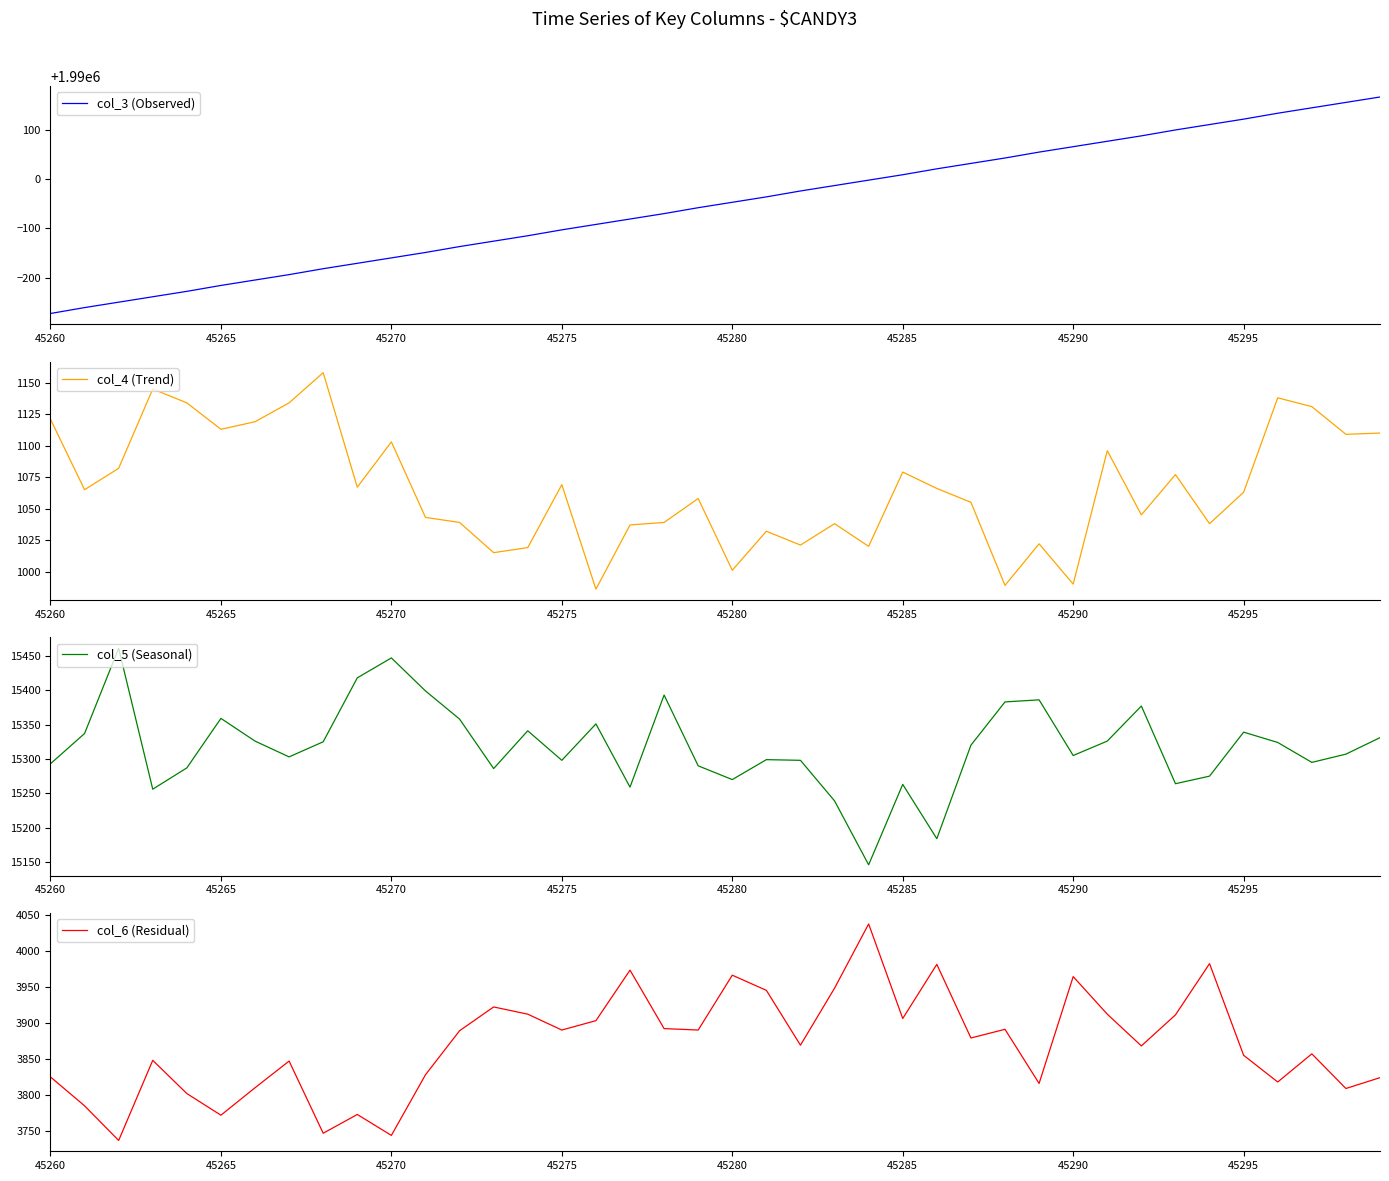

Which category has the lowest value in the col_3 (Observed) series?

45260